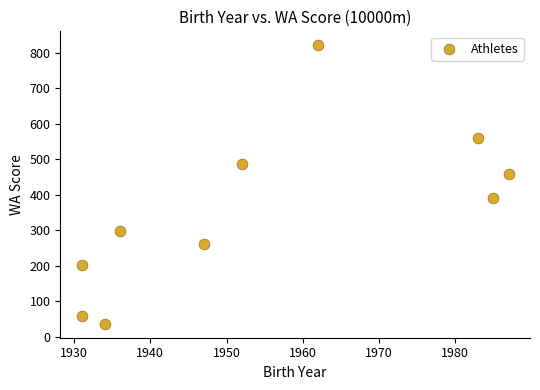

What is the average Y value?

357